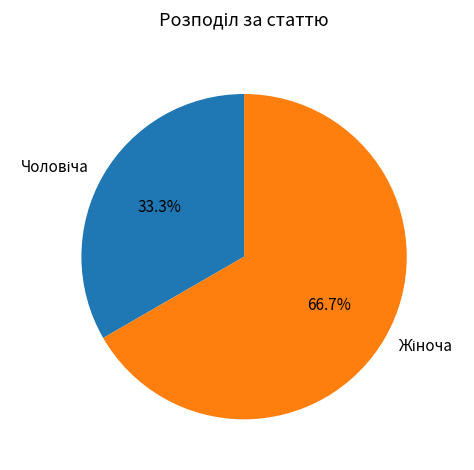

How many slices are in this pie chart?

2